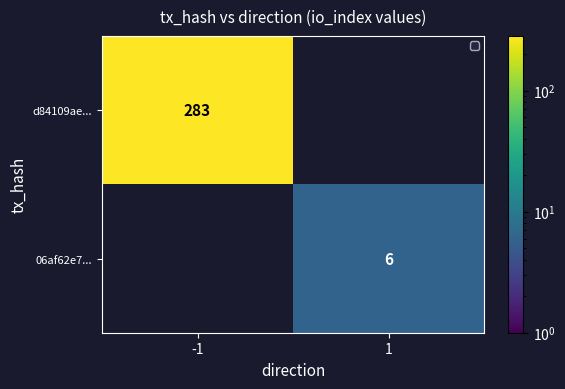

True or false: d84109ae... has a value of 283 at -1.

True